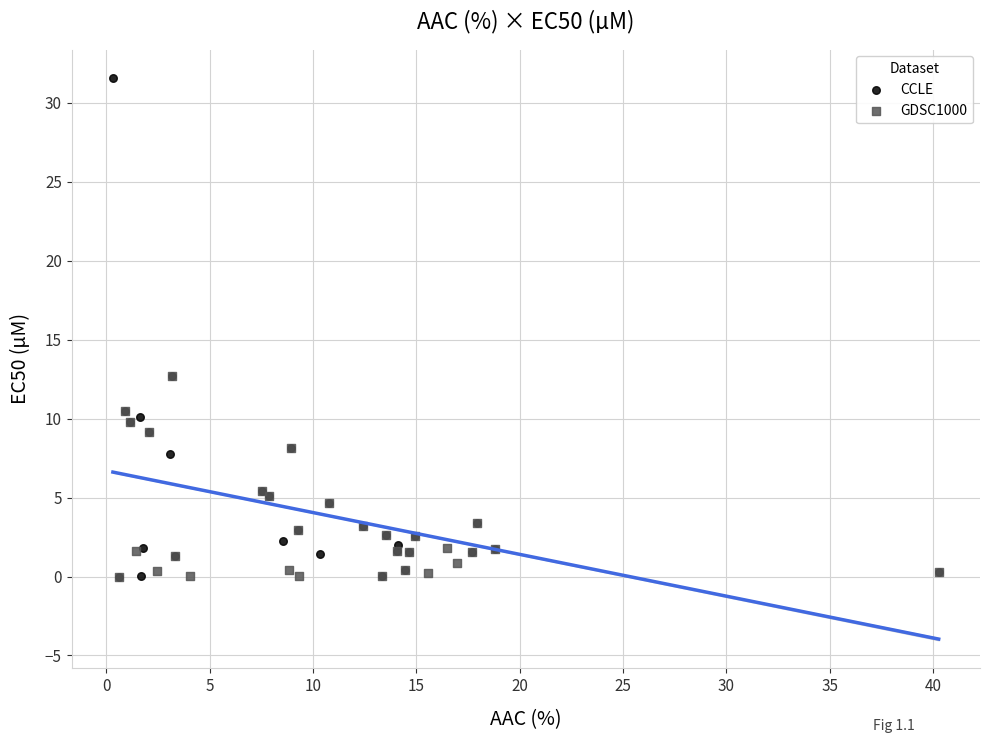

Which series has the widest spread of Y values?

CCLE